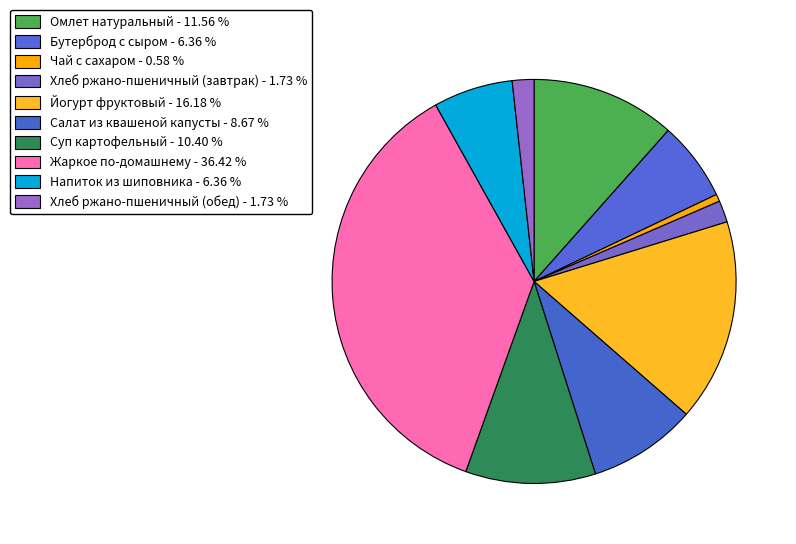

What percentage is the Суп картофельный slice, to the nearest percent?

10%